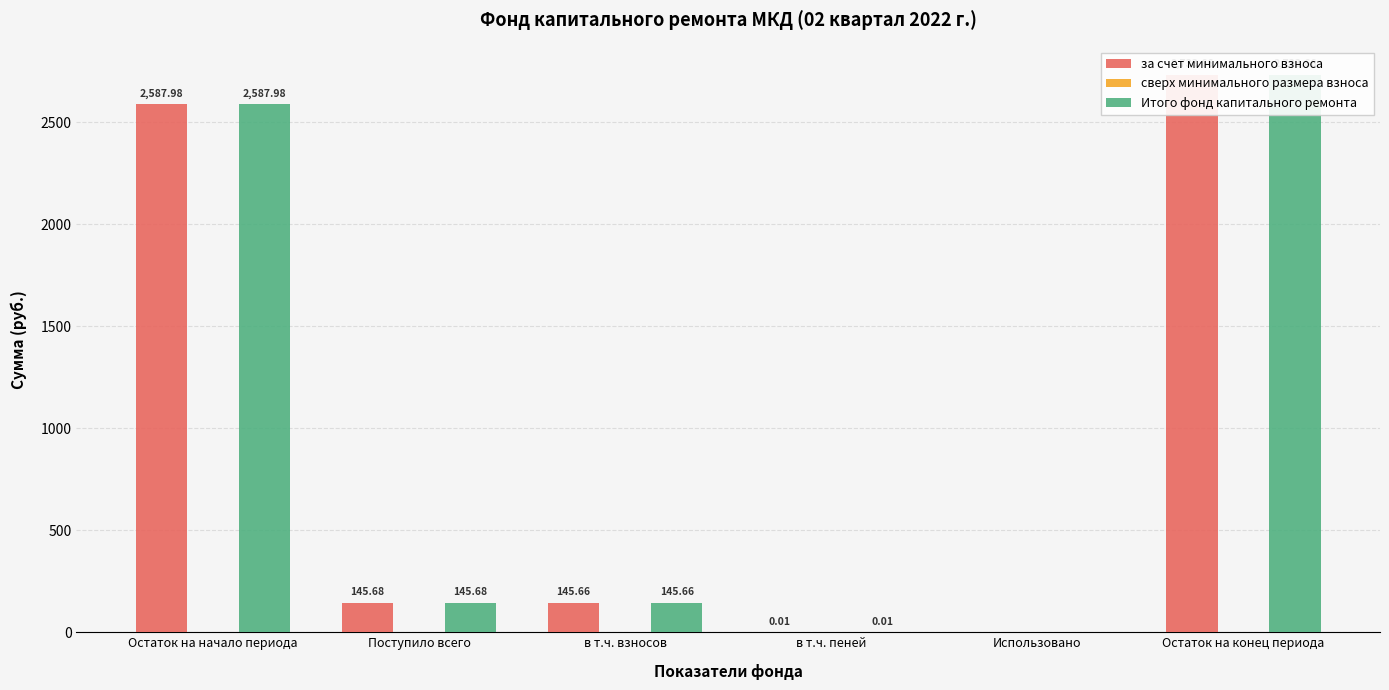

How many series are shown in this chart?

3